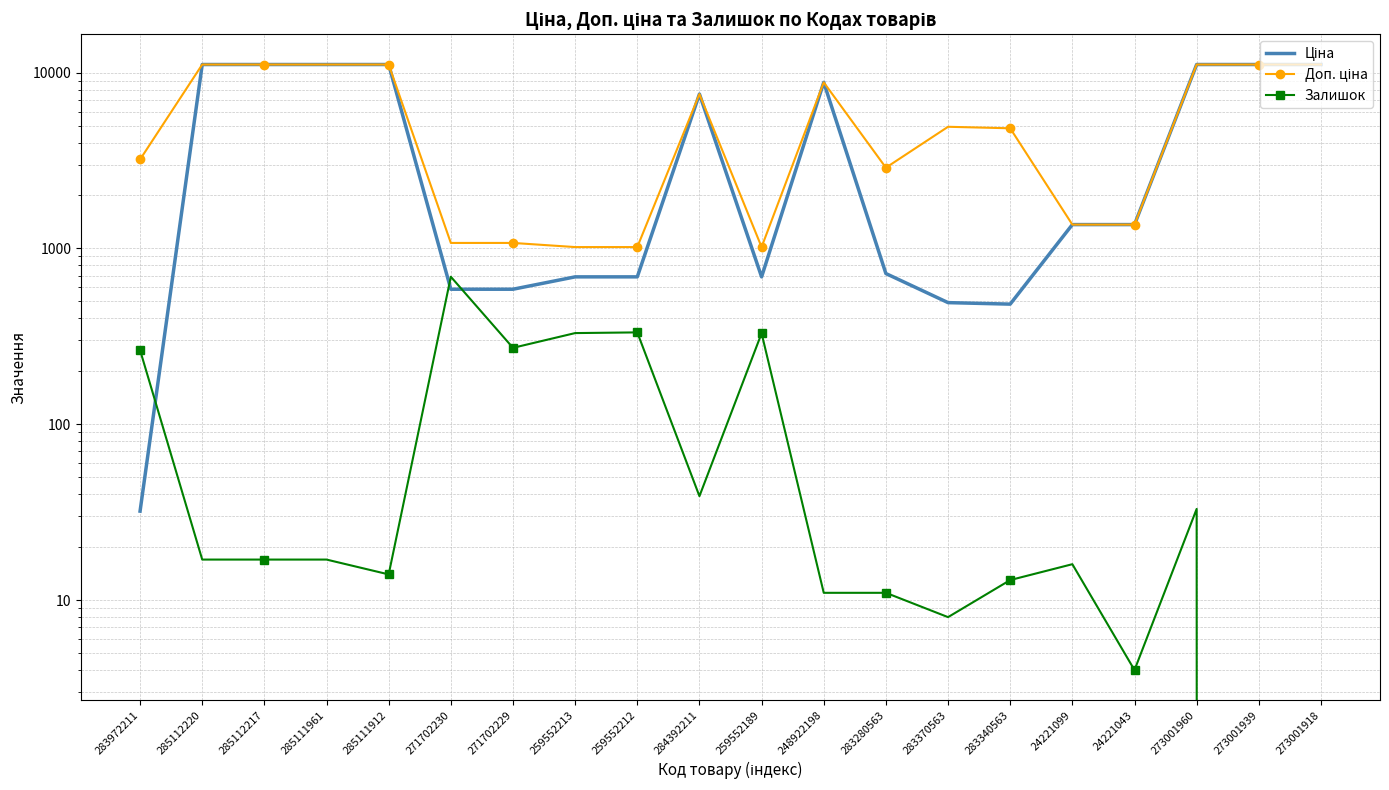

How many lines are shown in the chart?

3